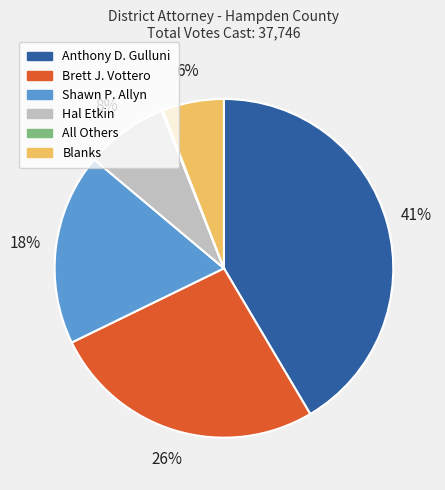

To the nearest percent, what is the combined percentage of Brett J. Vottero and Anthony D. Gulluni?

68%